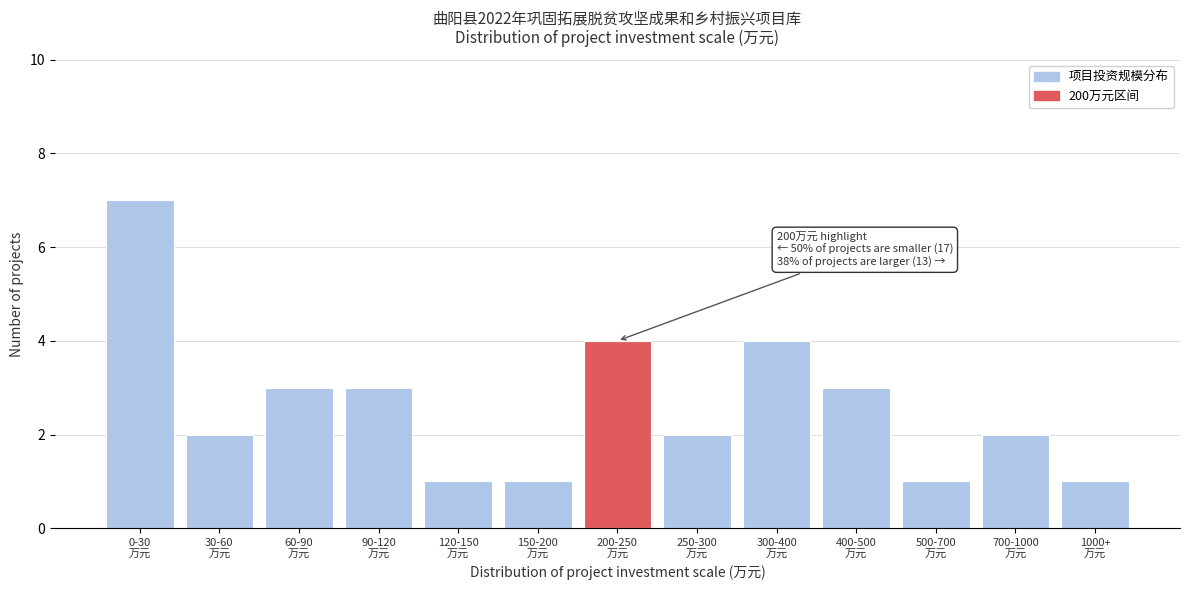

Reading left to right, what are all the values shown in this chart?

7	2	3	3	1	1	4	2	4	3	1	2	1